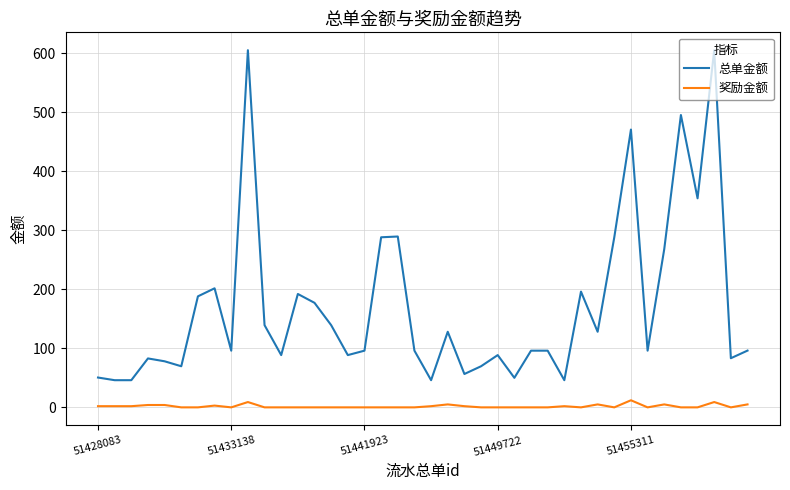

What is the maximum value for 总单金额?

604.8